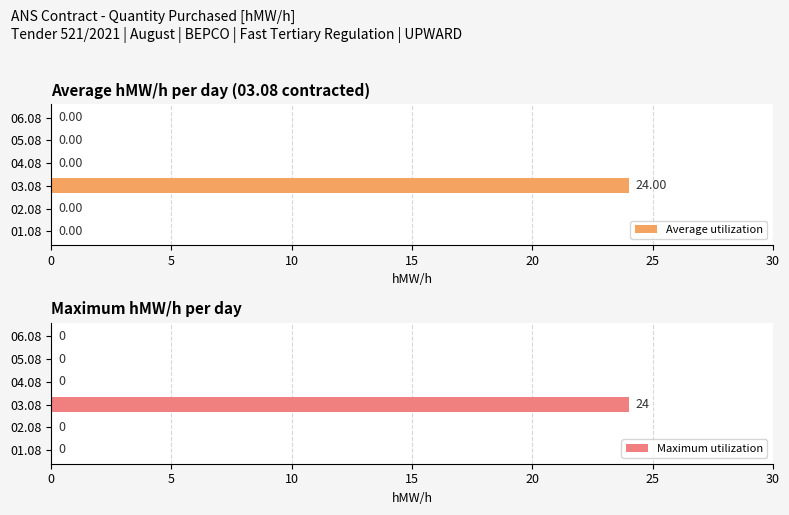

What is the difference between the maximum and minimum values in the Maximum utilization series?

24